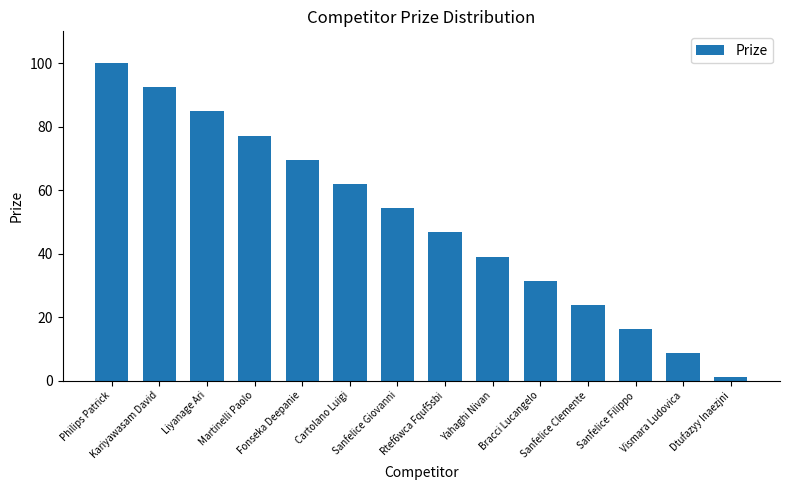

What is the average value?

50.5